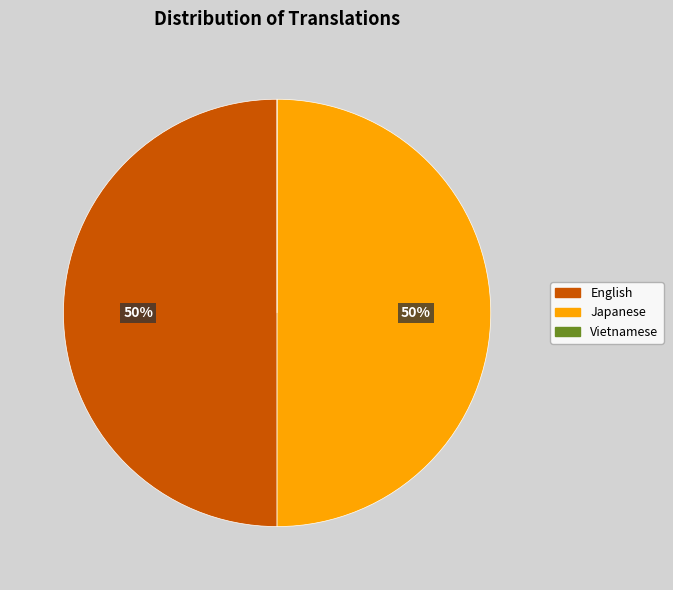

To the nearest percent, what is the difference between the largest and smallest slice percentages?

50%